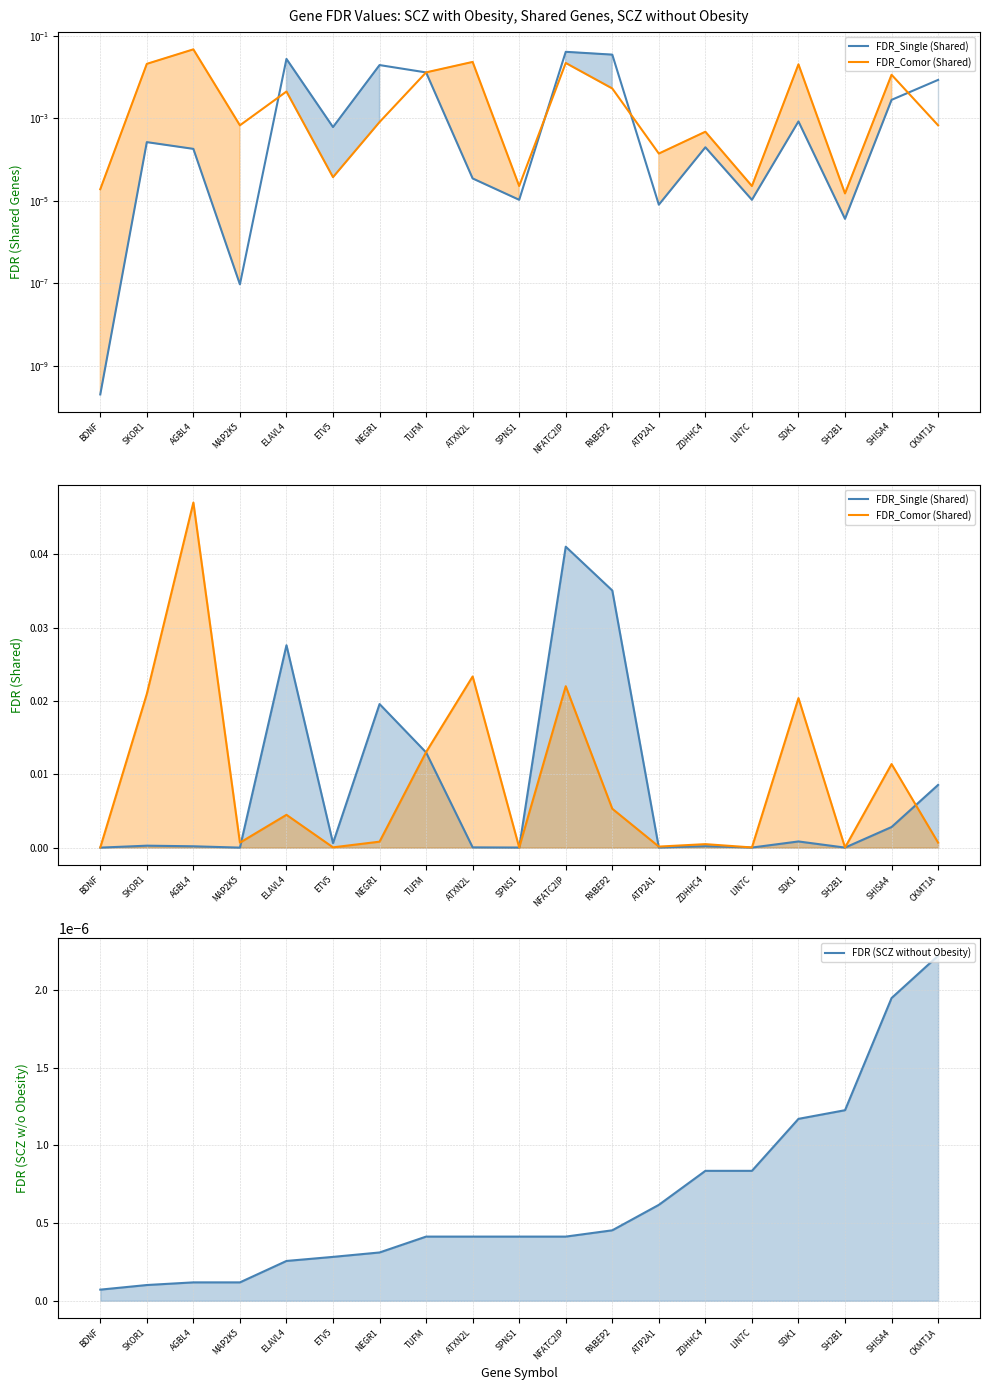

How many distinct data groups are displayed?

3